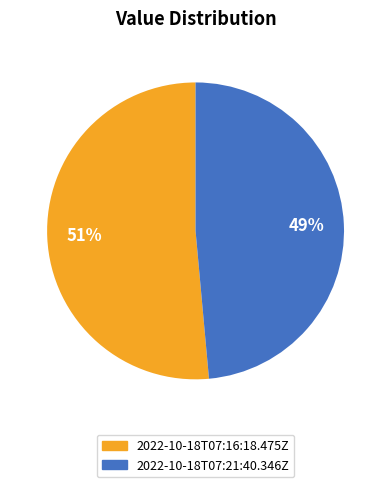

Count the number of slices in the pie.

2